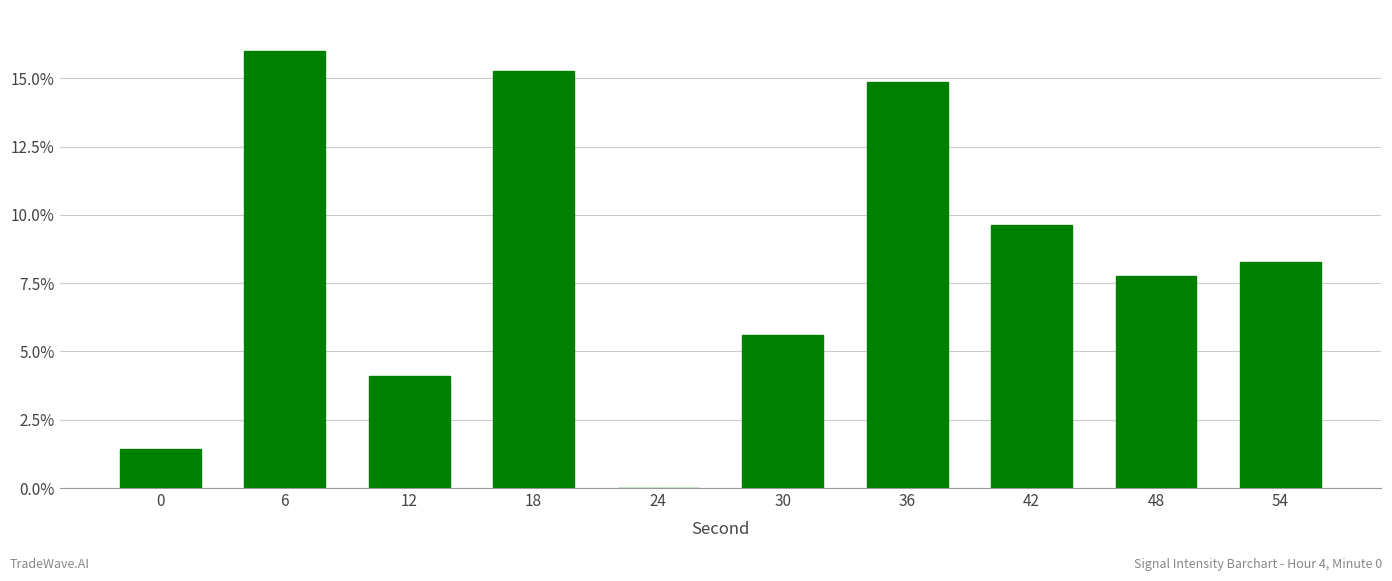

Count the number of categories in the chart.

10